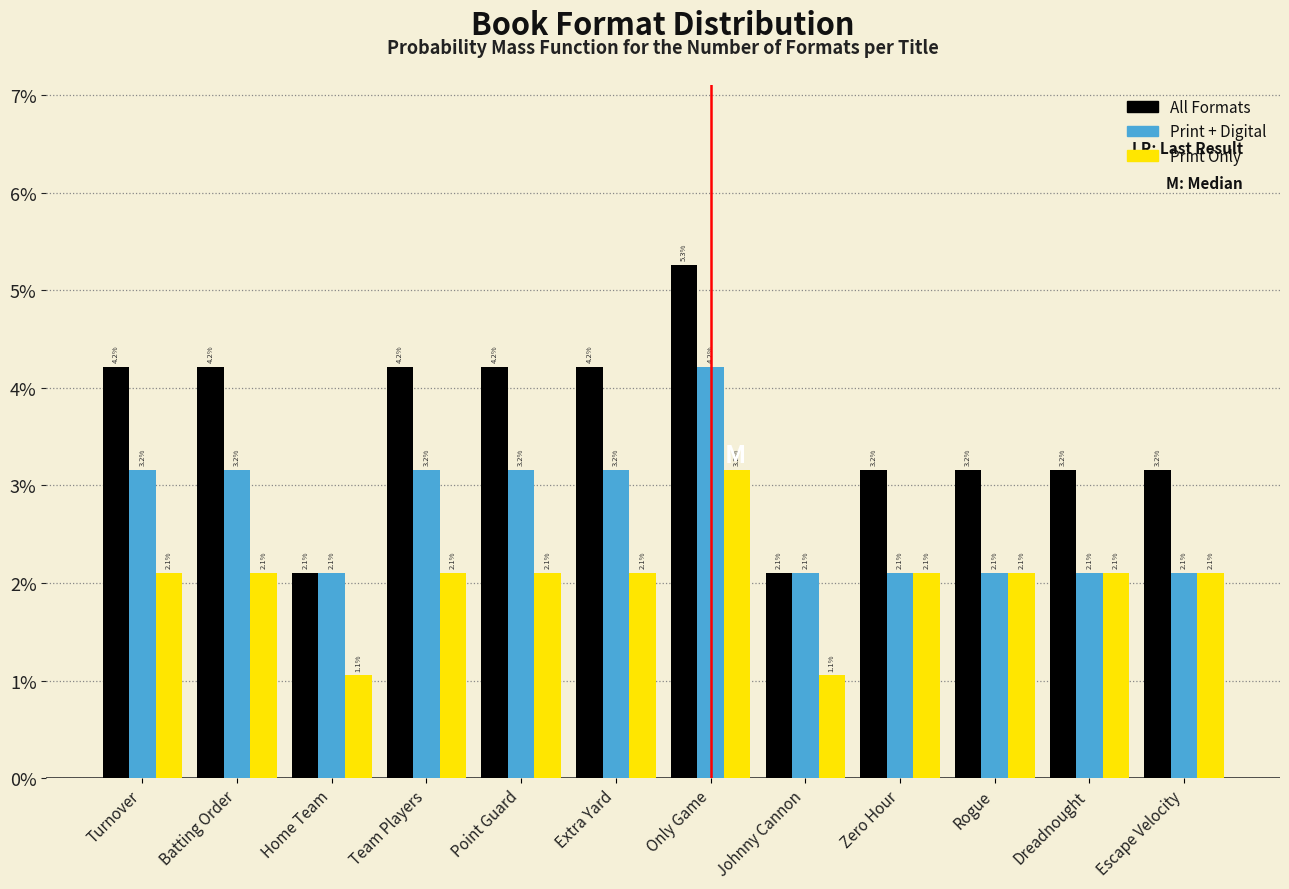

Are the bars horizontal?

No